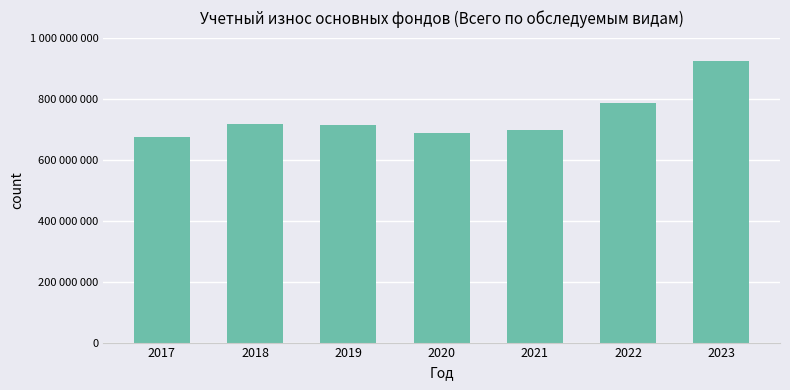

What is the value of the 3rd bar from the left?

711905642